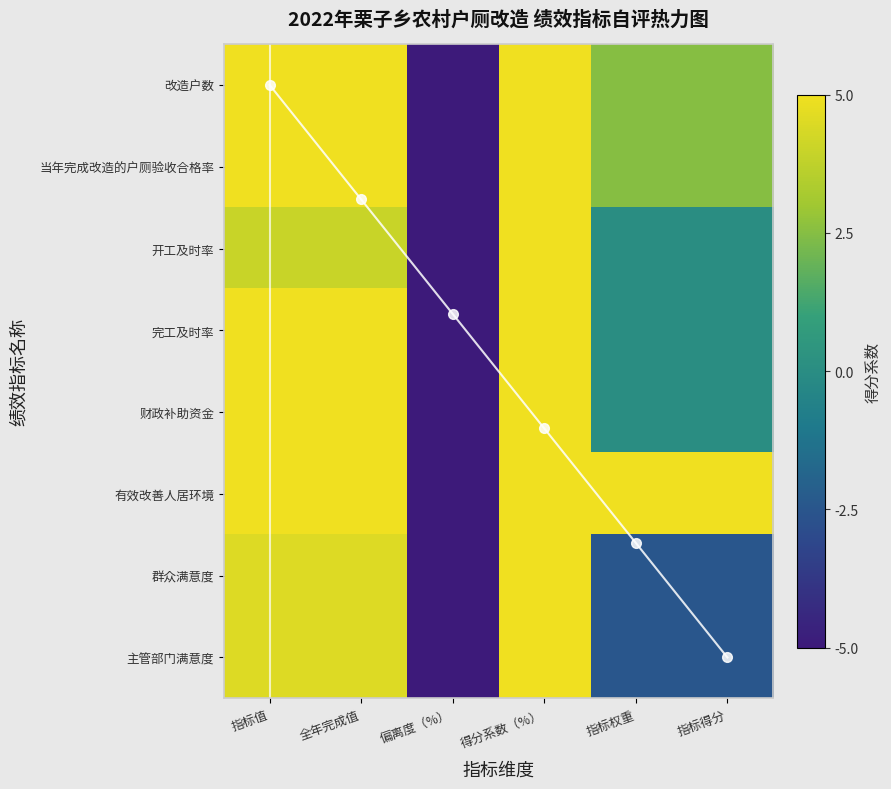

Is the value of 当年完成改造的户厕验收合格率 at 指标得分 greater than the value of 开工及时率 at 指标权重?

Yes